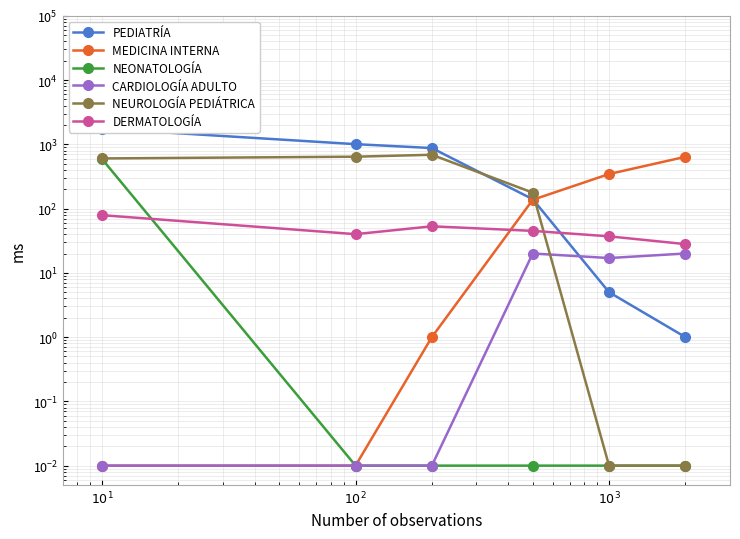

What is the sum of all MEDICINA INTERNA values?

1122.0